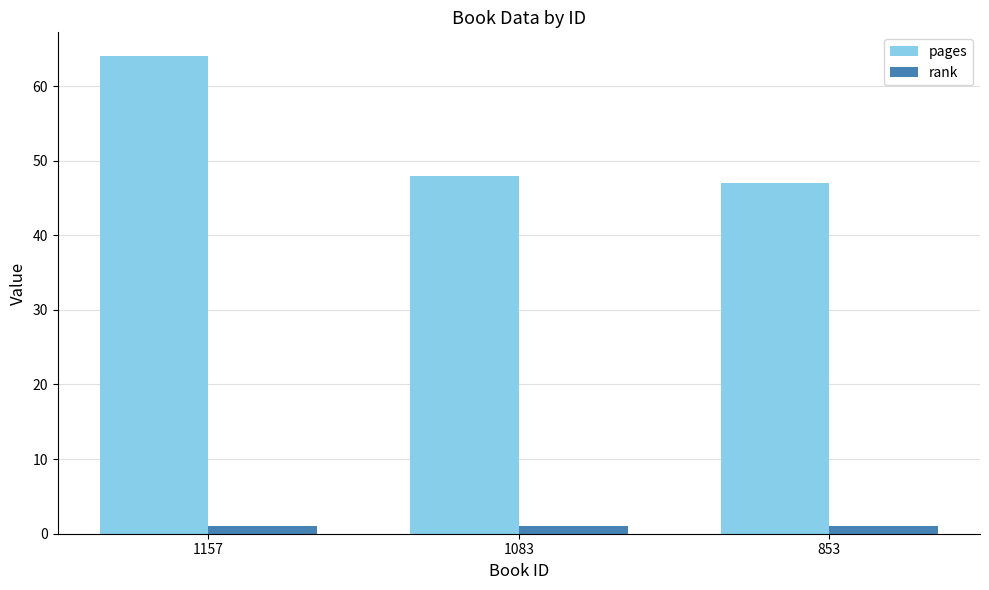

List the series in order of their peak value, highest first.

pages, rank